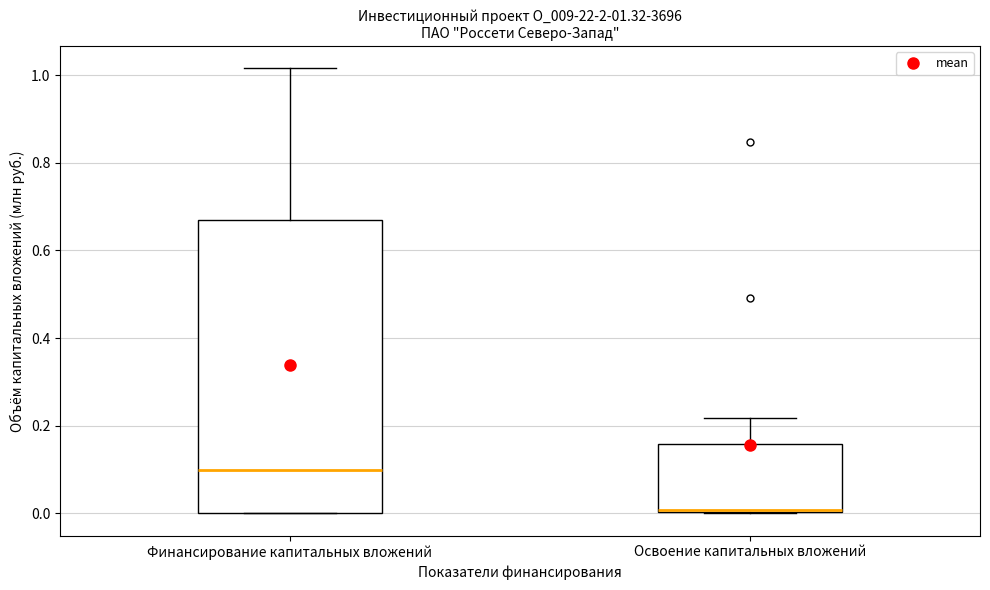

Which box is the tallest, from its lower edge to its upper edge?

Финансирование капитальных вложений